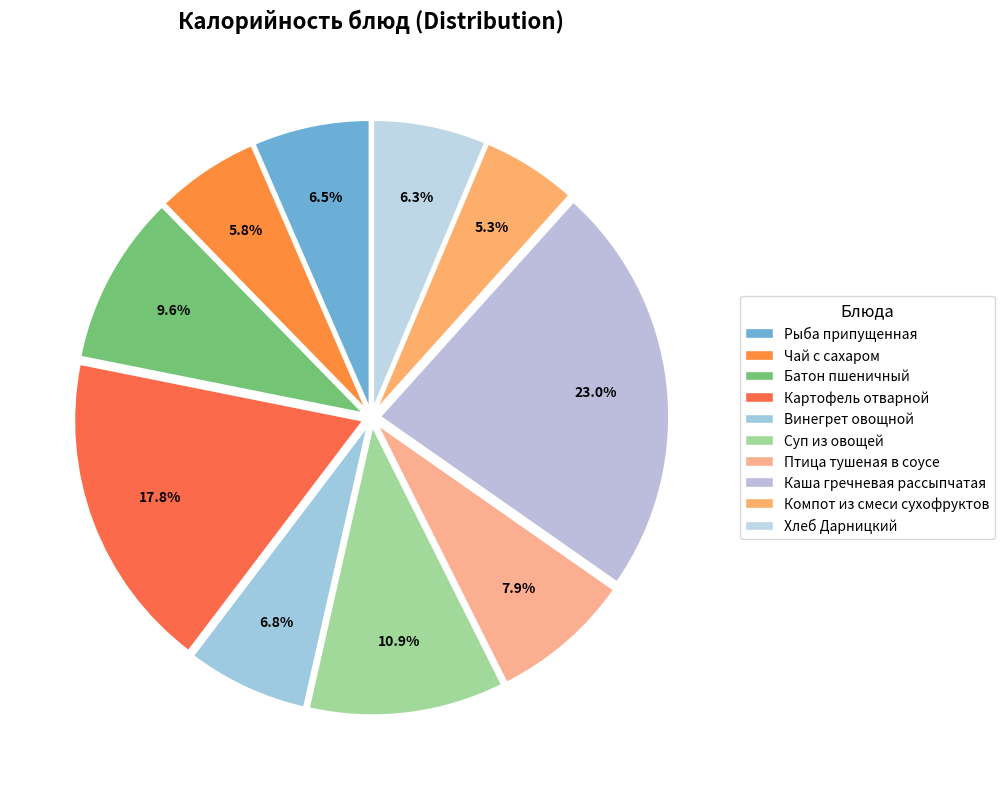

How many slices are in this pie chart?

10